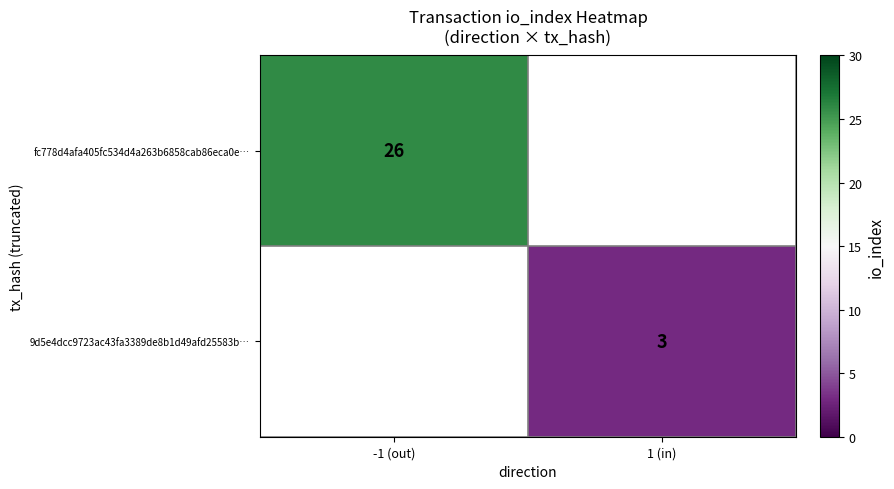

Is the value of 9d5e4dcc9723ac43fa3389de8b1d49afd25583b… at 1 (in) greater than the value of fc778d4afa405fc534d4a263b6858cab86eca0e… at -1 (out)?

No